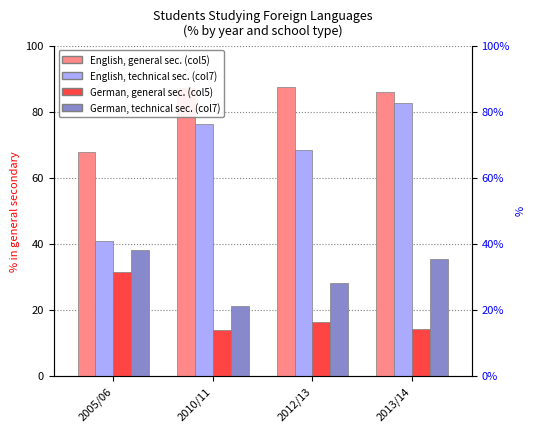

What is the difference between the English col5 (general secondary) values at 2010/11 and 2005/06?

19.5